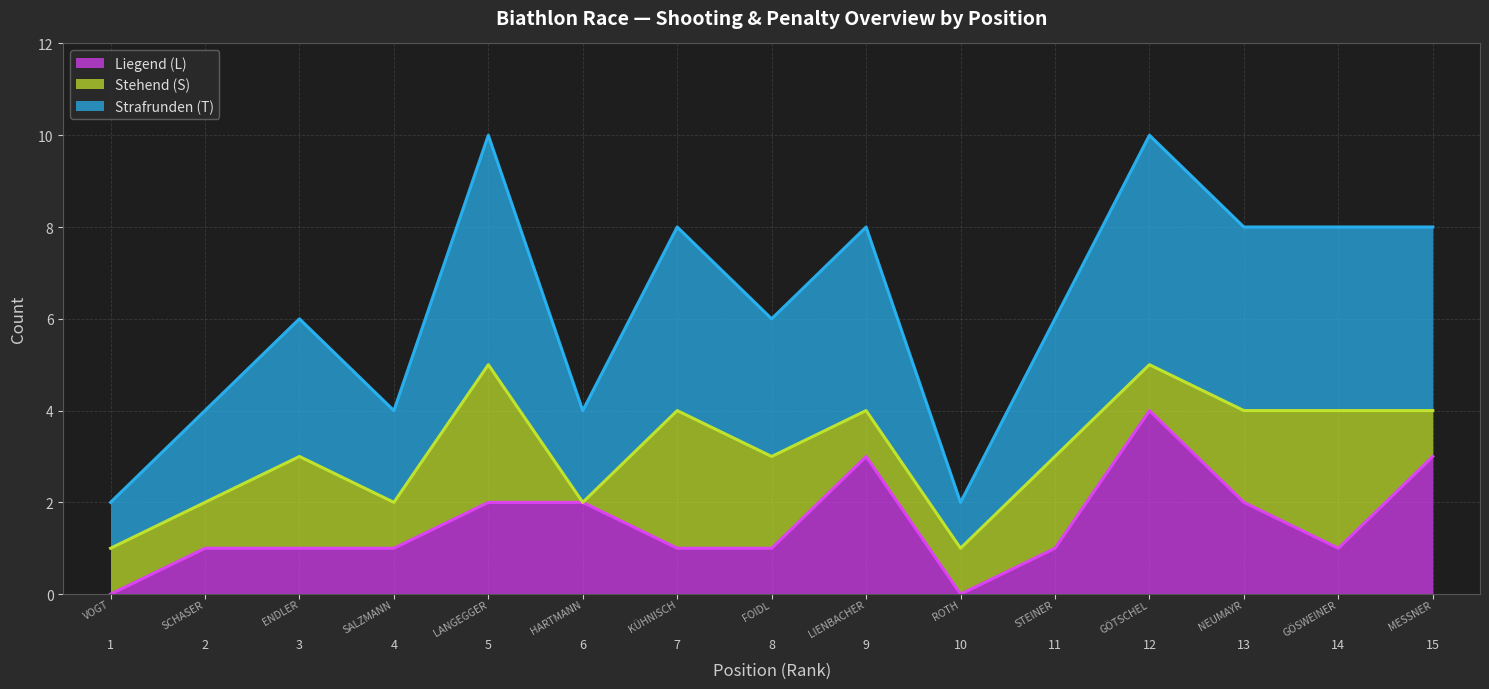

How many data points in Liegend (L) are above 1?

6